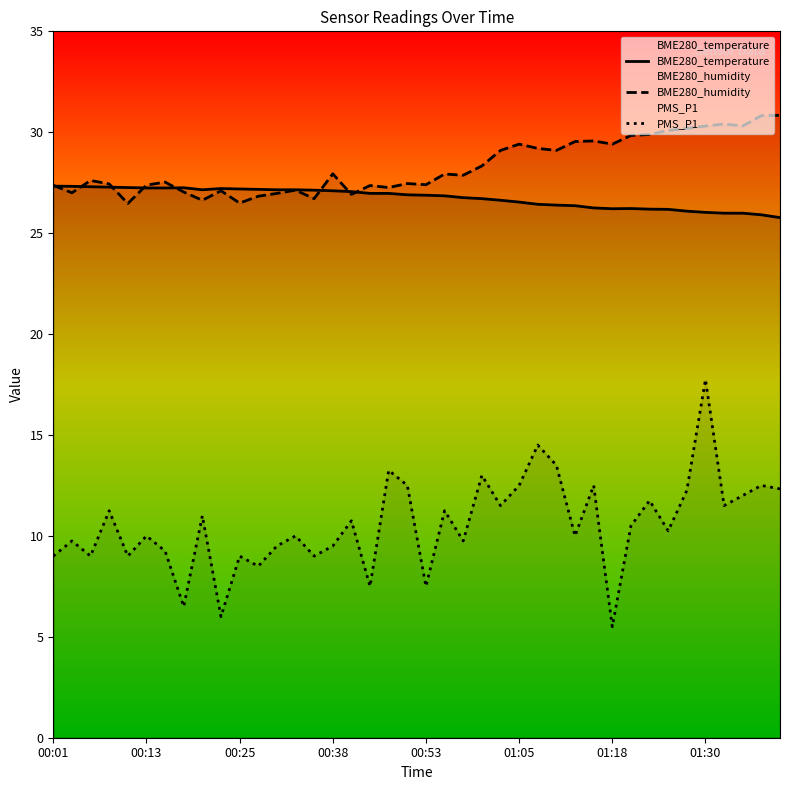

What is the maximum value shown in the chart?

30.8